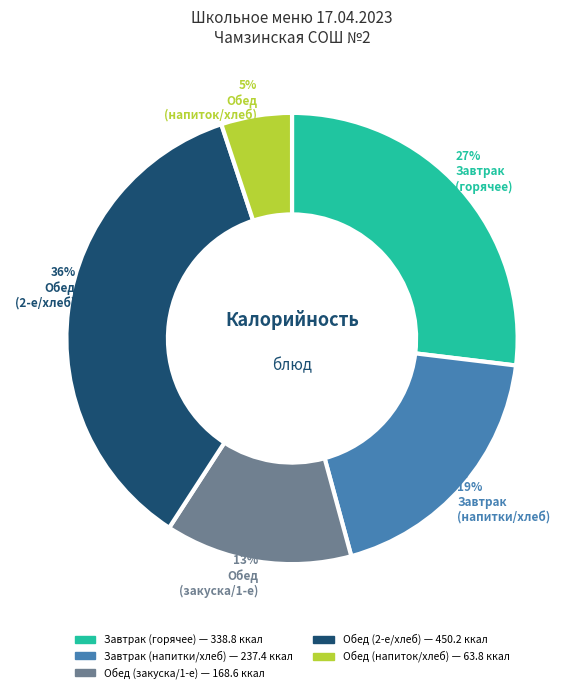

To the nearest percent, what is the average slice percentage?

20%